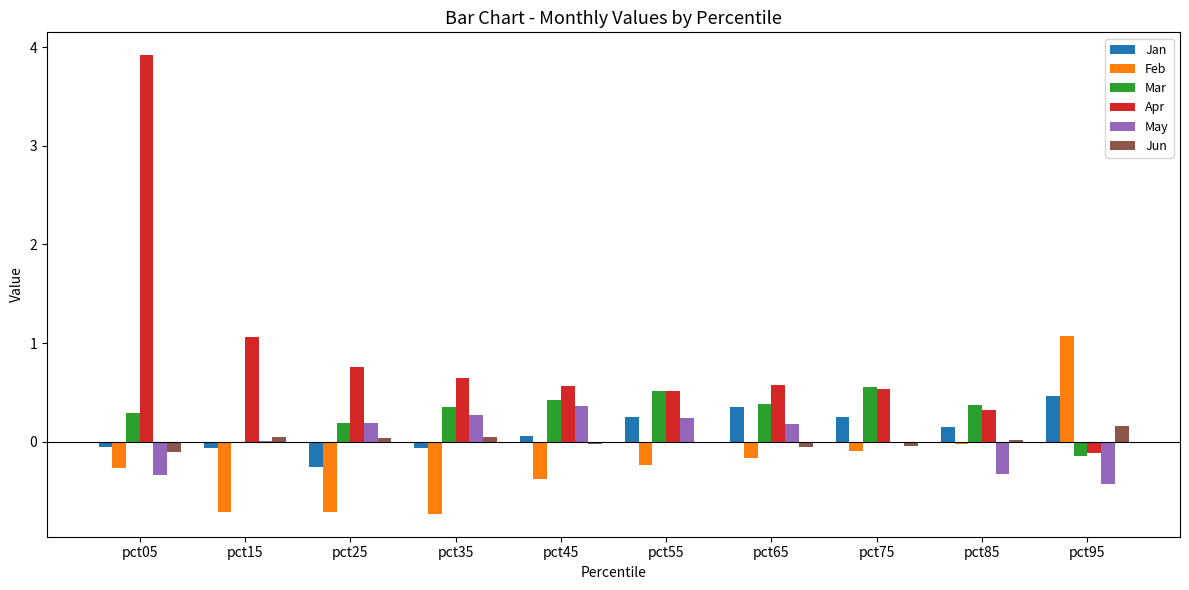

Which category has the highest value in the Apr series?

pct05